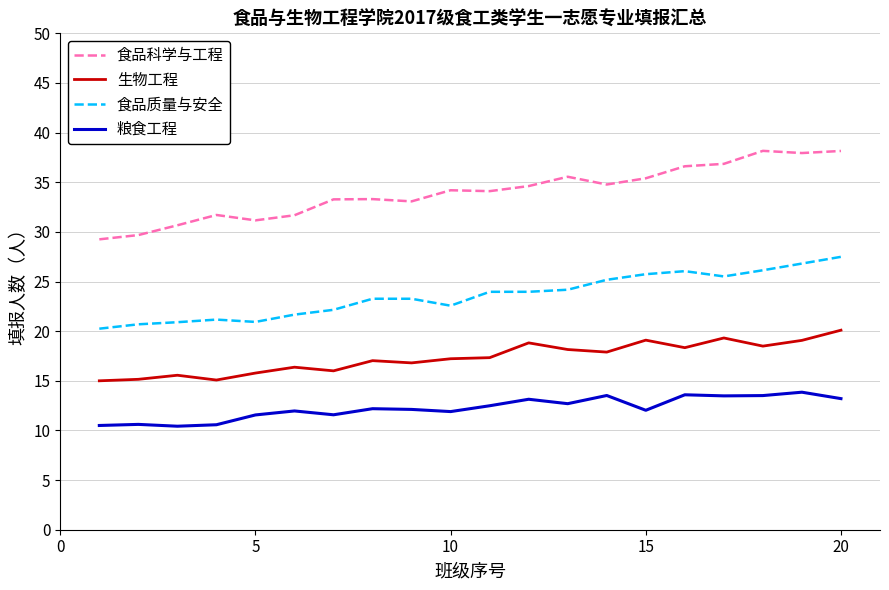

What are all the series names shown in the legend?

食品科学与工程, 生物工程, 食品质量与安全, 粮食工程